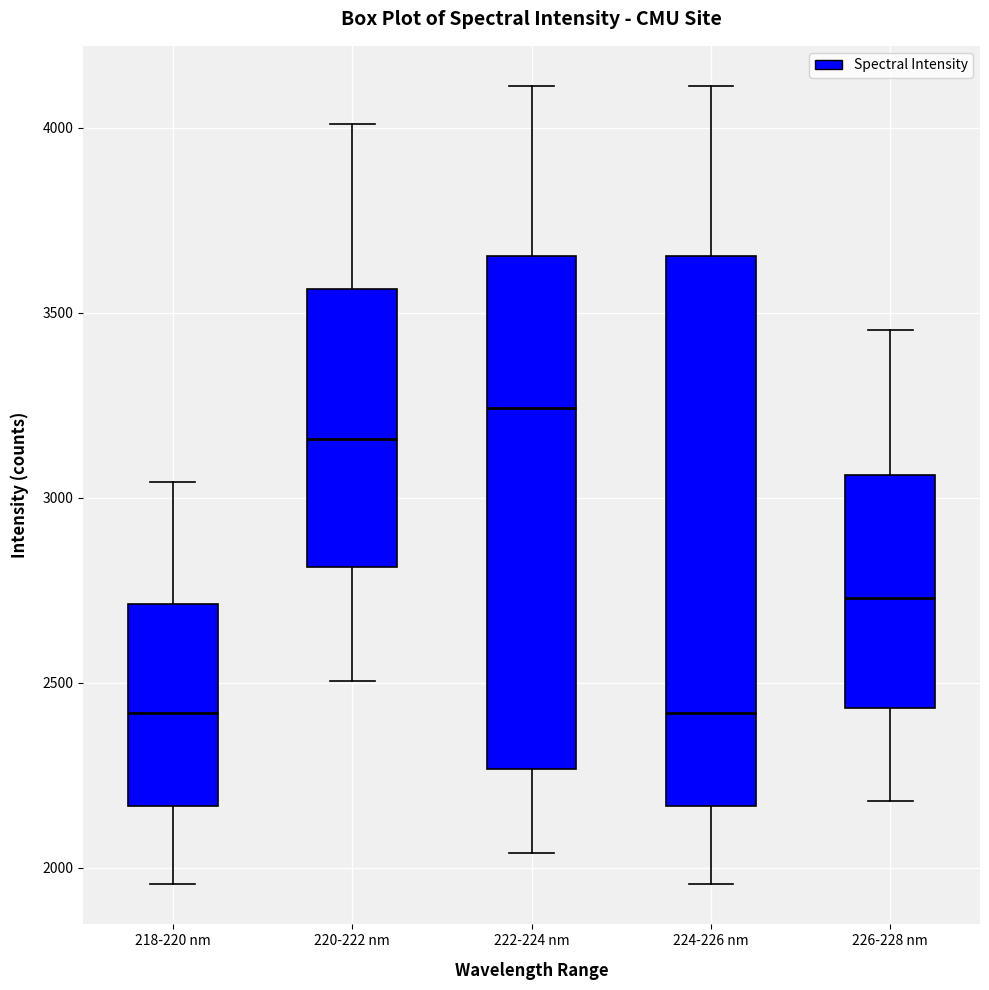

Reading left to right, read every box against the y-axis: the position of its median line, the range the box covers, and the ends of its whiskers. The values are not printed on the chart, so give them approximately, as read against the axis.

218-220 nm: median 2400, box 2150 to 2700, whiskers 1950 to 3050
220-222 nm: median 3150, box 2800 to 3550, whiskers 2500 to 4000
222-224 nm: median 3250, box 2250 to 3650, whiskers 2050 to 4100
224-226 nm: median 2400, box 2150 to 3650, whiskers 1950 to 4100
226-228 nm: median 2750, box 2450 to 3050, whiskers 2200 to 3450